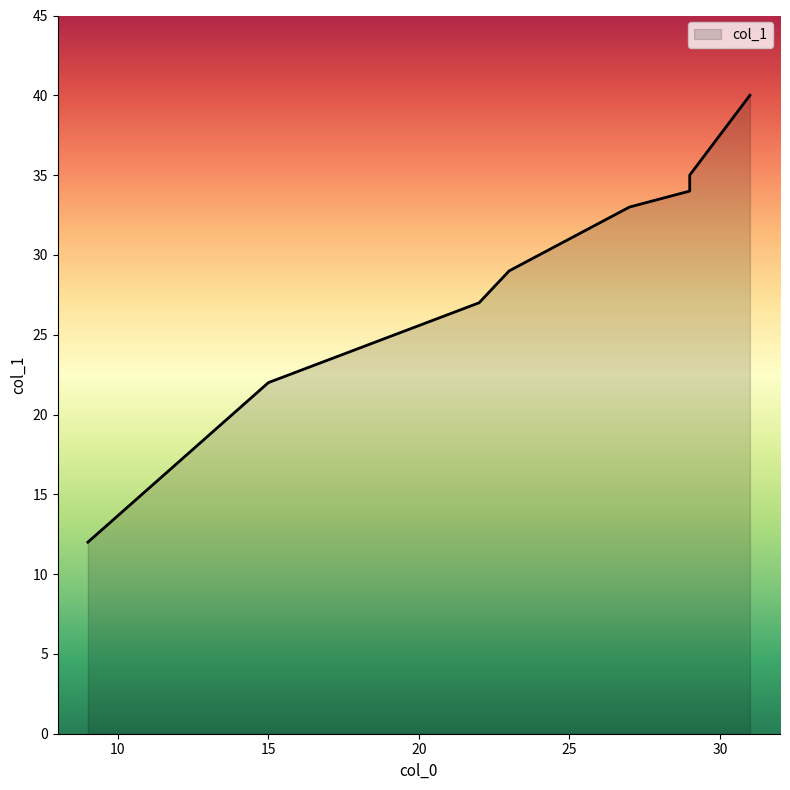

What is the sum of the values at 9 and 29?

46